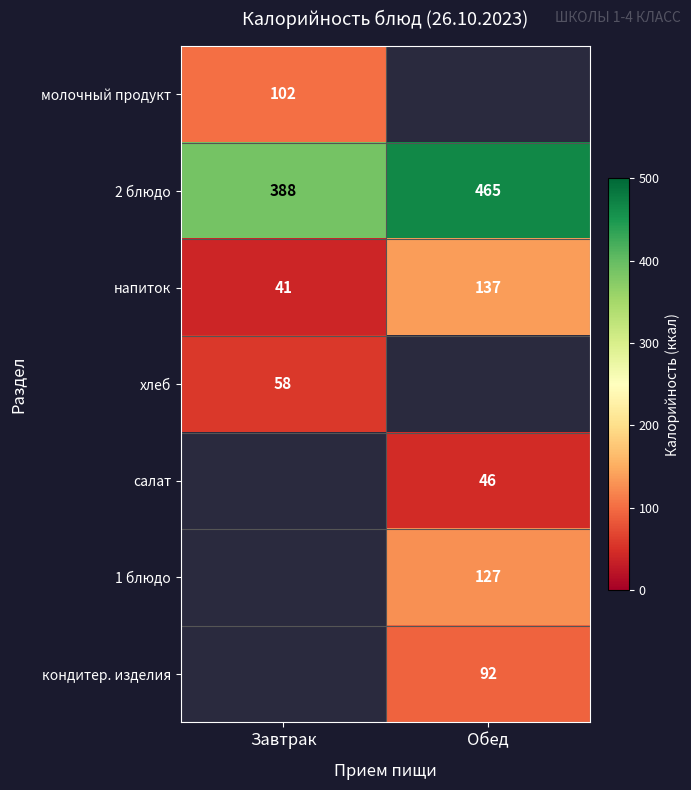

What is the sum of all напиток values?

178